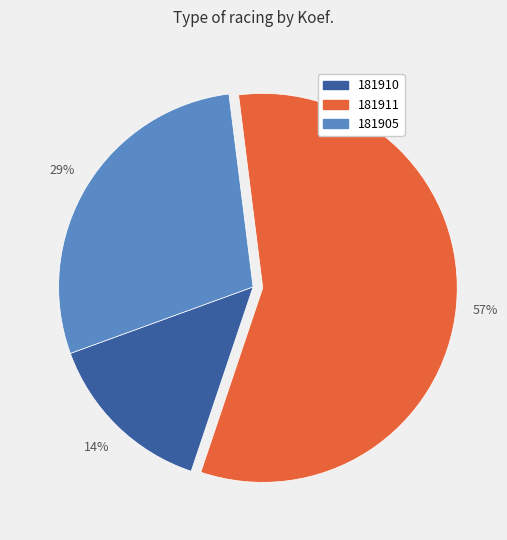

Which slice is the smallest?

181910